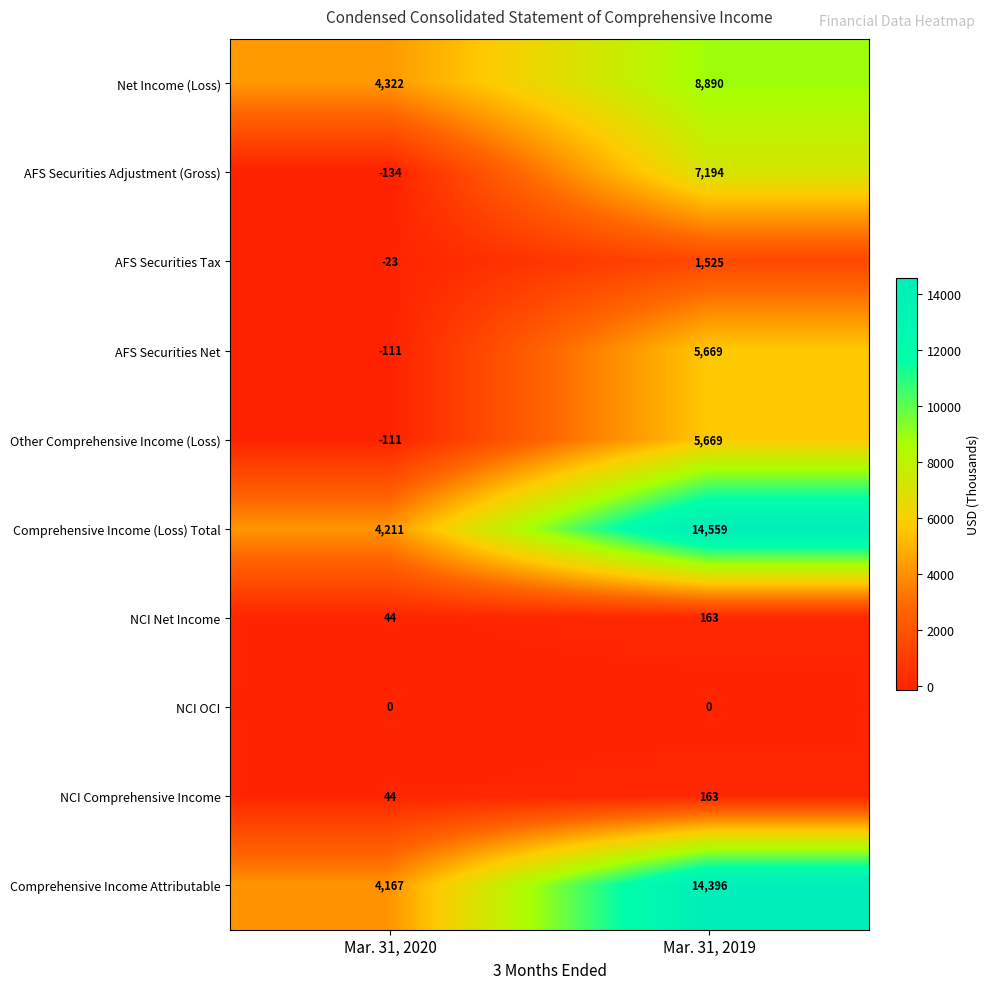

Reading left to right, list all the values displayed in this chart.

Net Income (Loss): Mar. 31, 2020=4322	Mar. 31, 2019=8890
AFS Securities Adjustment (Gross): Mar. 31, 2020=-134	Mar. 31, 2019=7194
AFS Securities Tax: Mar. 31, 2020=-23	Mar. 31, 2019=1525
AFS Securities Net: Mar. 31, 2020=-111	Mar. 31, 2019=5669
Other Comprehensive Income (Loss): Mar. 31, 2020=-111	Mar. 31, 2019=5669
Comprehensive Income (Loss) Total: Mar. 31, 2020=4211	Mar. 31, 2019=14559
NCI Net Income: Mar. 31, 2020=44	Mar. 31, 2019=163
NCI OCI: Mar. 31, 2020=0	Mar. 31, 2019=0
NCI Comprehensive Income: Mar. 31, 2020=44	Mar. 31, 2019=163
Comprehensive Income Attributable: Mar. 31, 2020=4167	Mar. 31, 2019=14396